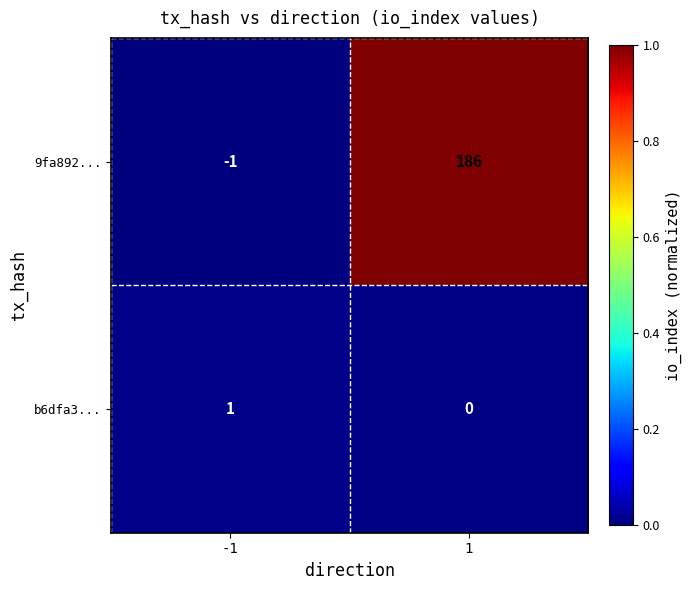

List the series in order of their overall mean, highest first.

9fa892..., b6dfa3...